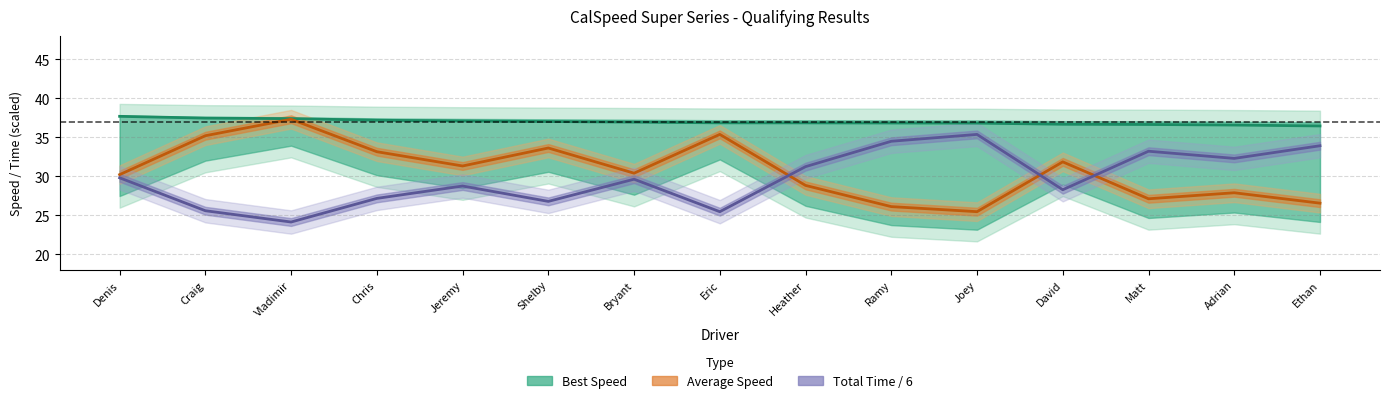

What is the lowest value of the Total Time / 6 series?

24.1